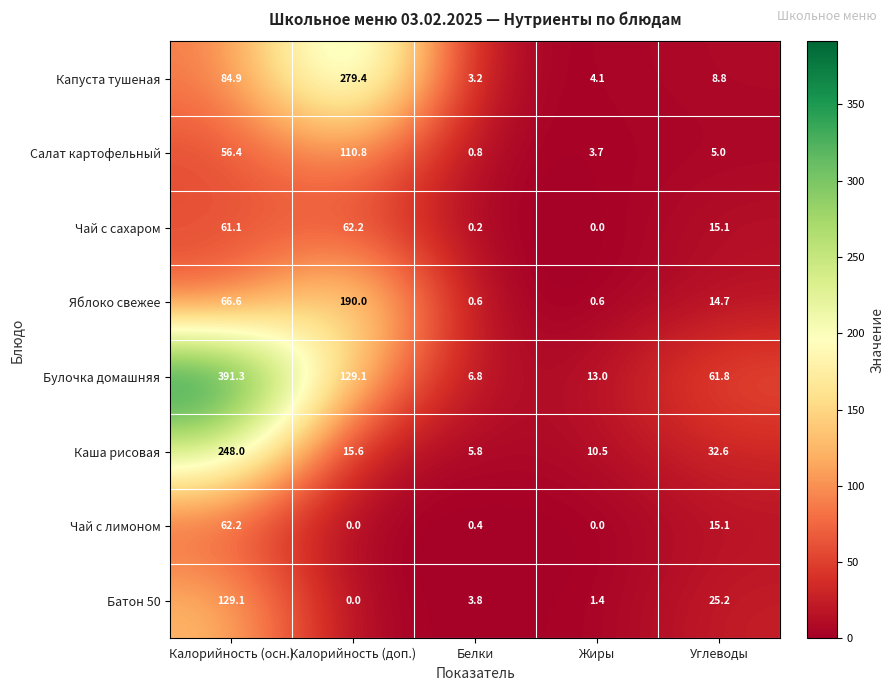

Is it true that Яблоко свежее equals 131.0 at Калорийность (доп.)?

False